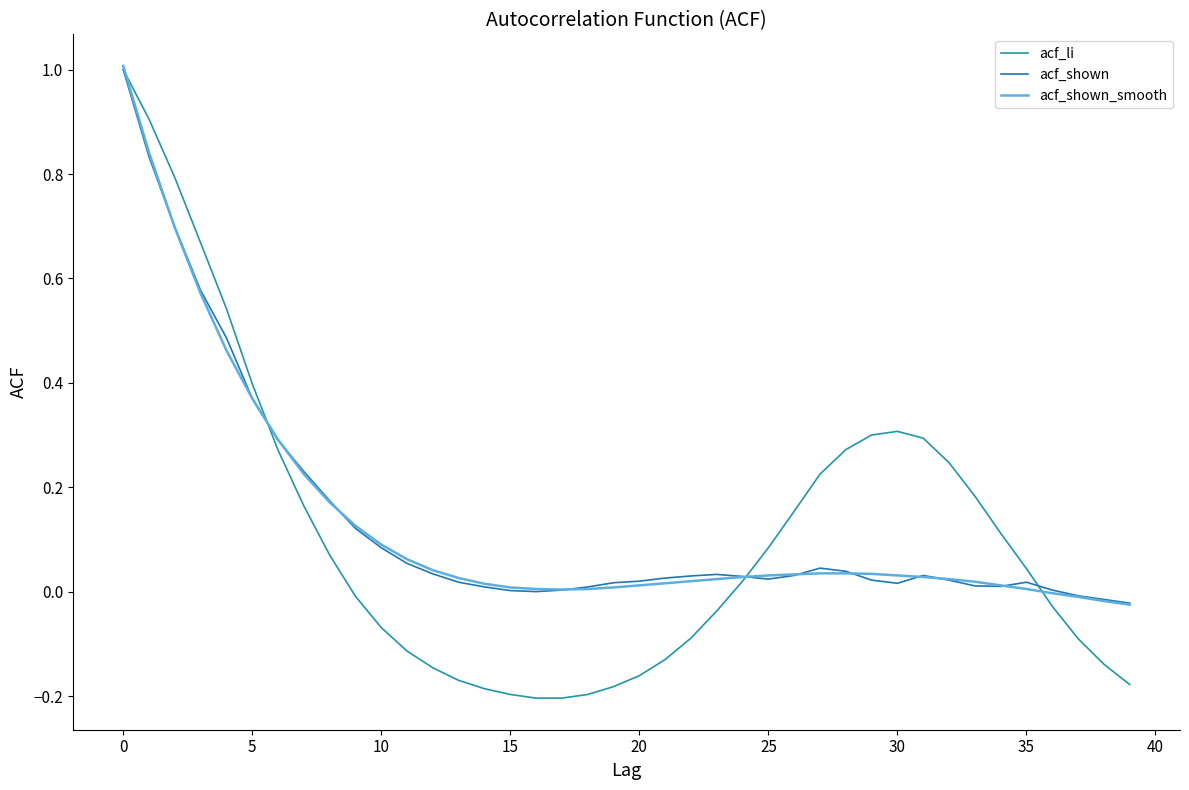

Where do acf_shown and acf_shown_smooth first cross each other?

0 and 5